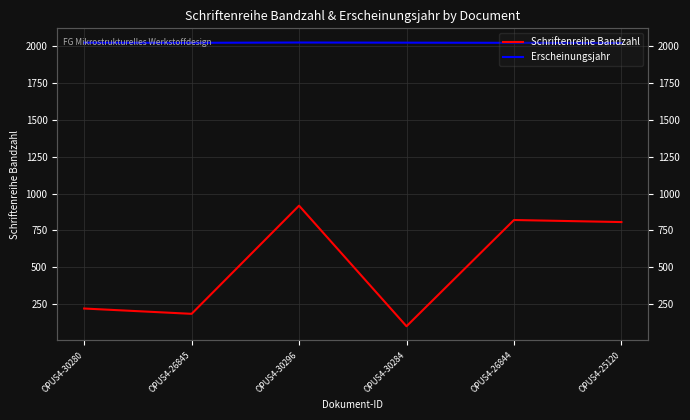

At which category is the sum across all series the highest?

OPUS4-30296